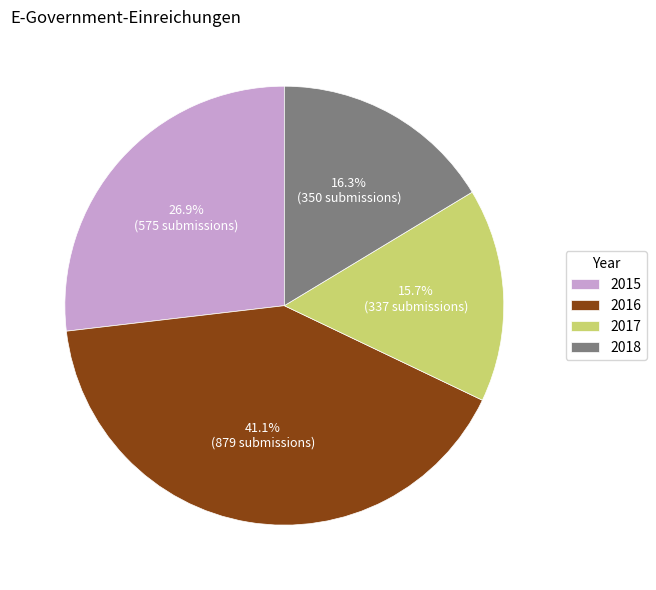

Approximately how many times larger is the value at 2018 compared to 2017?

1.0